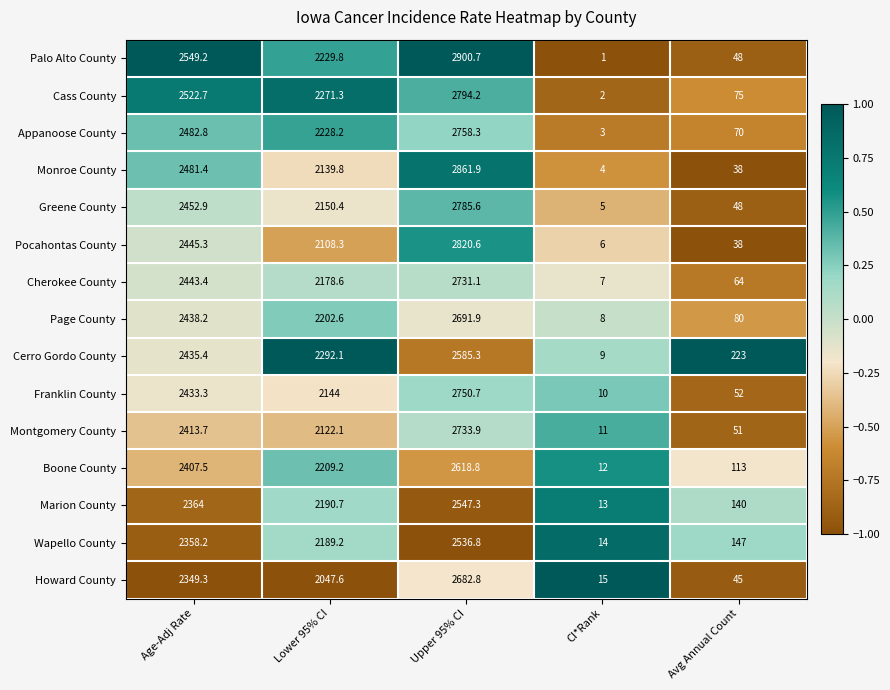

List the labels in order of Wapello County value, largest first.

Upper 95% CI, Age-Adj Rate, Lower 95% CI, Avg Annual Count, CI*Rank